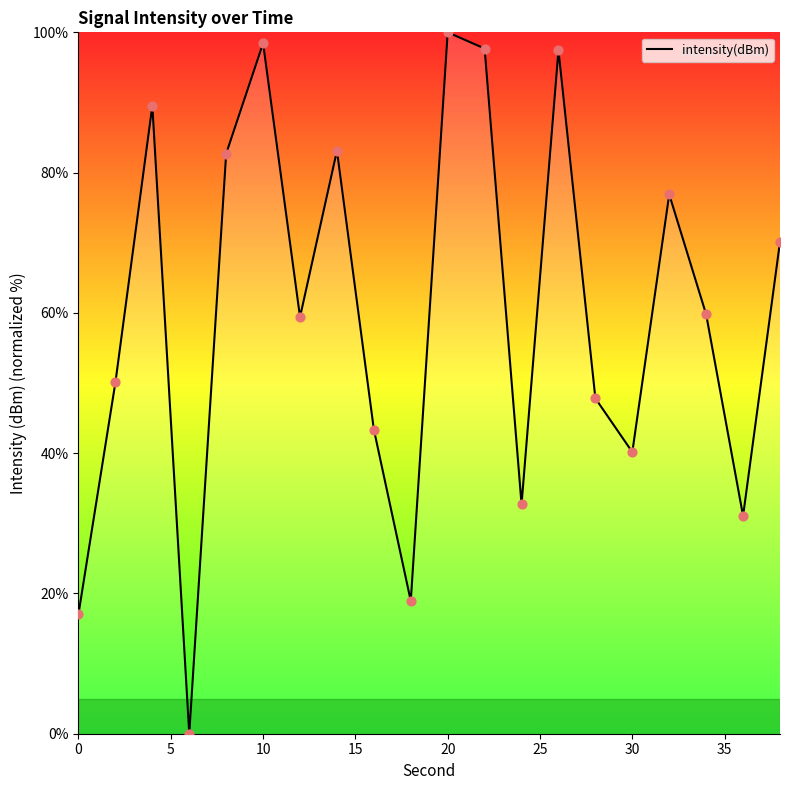

What is the difference between the maximum and minimum values?

100.0